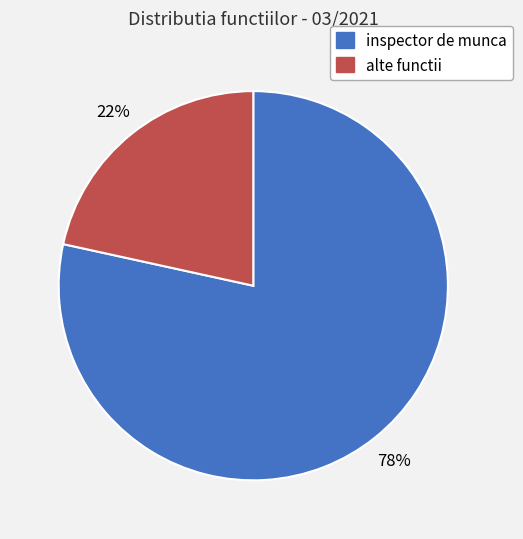

Does any single category account for the majority?

Yes